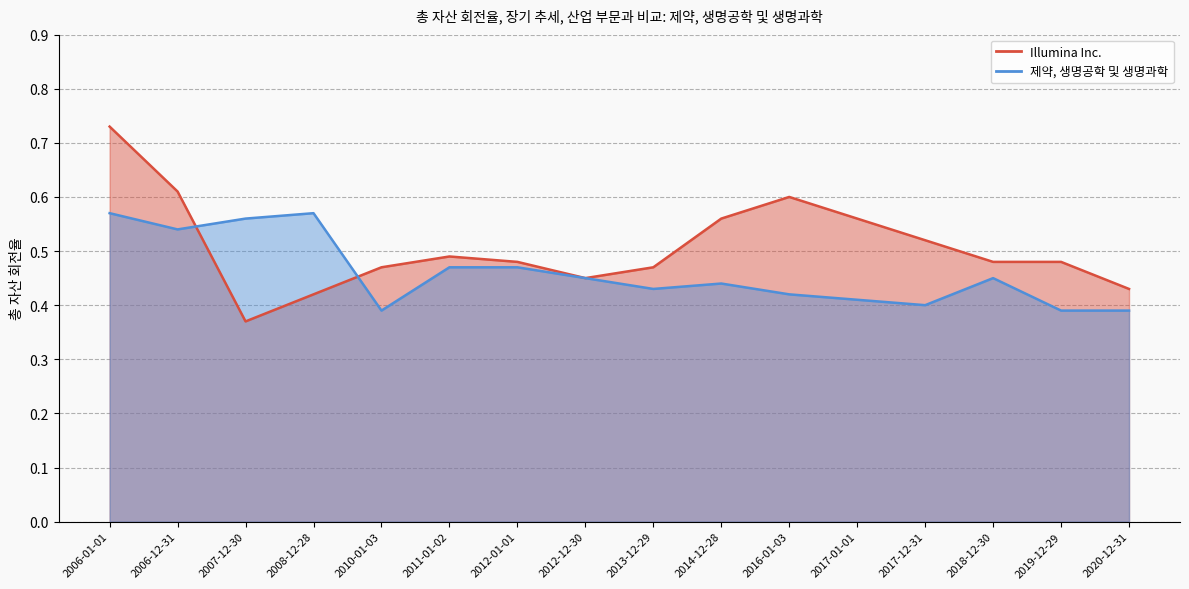

What is the total value across all series at 2017-12-31?

0.9